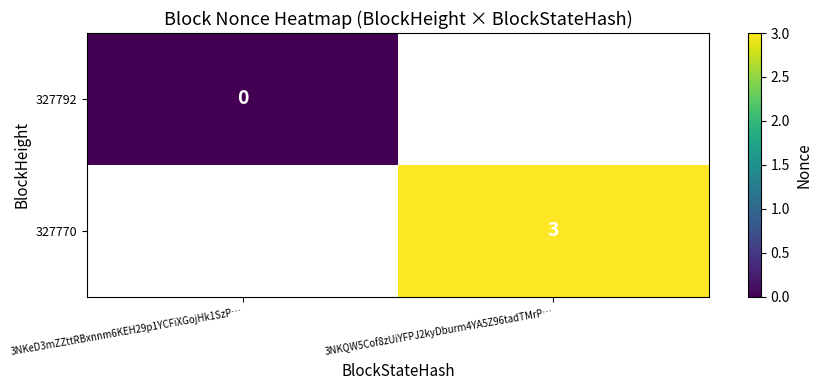

Is it true that 327770 equals 1 at 3NKQW5Cof8zUiYFPJ2kyDburm4YA5Z96tadTMrP…?

False